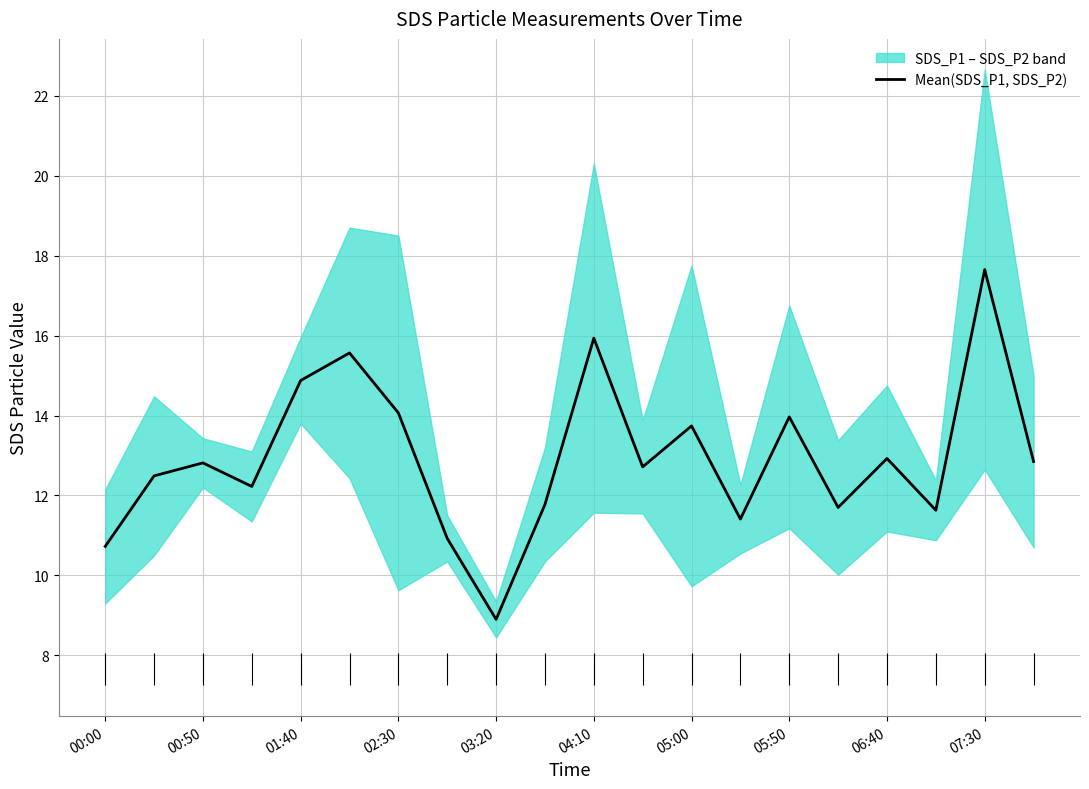

How many values are below 12?

7